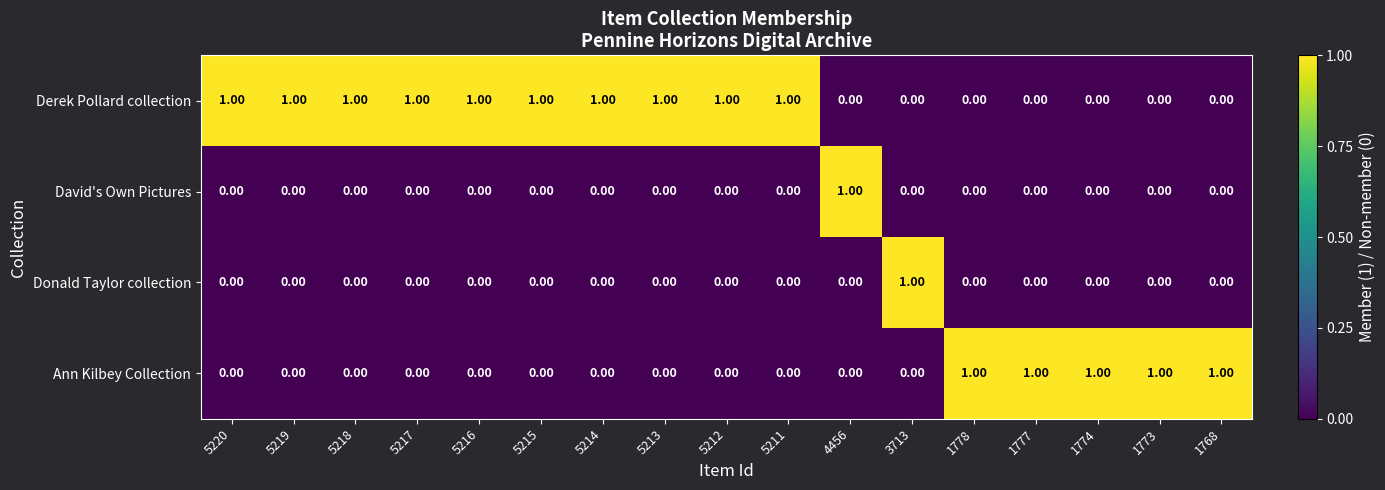

Which series has the largest total across all categories?

Derek Pollard collection